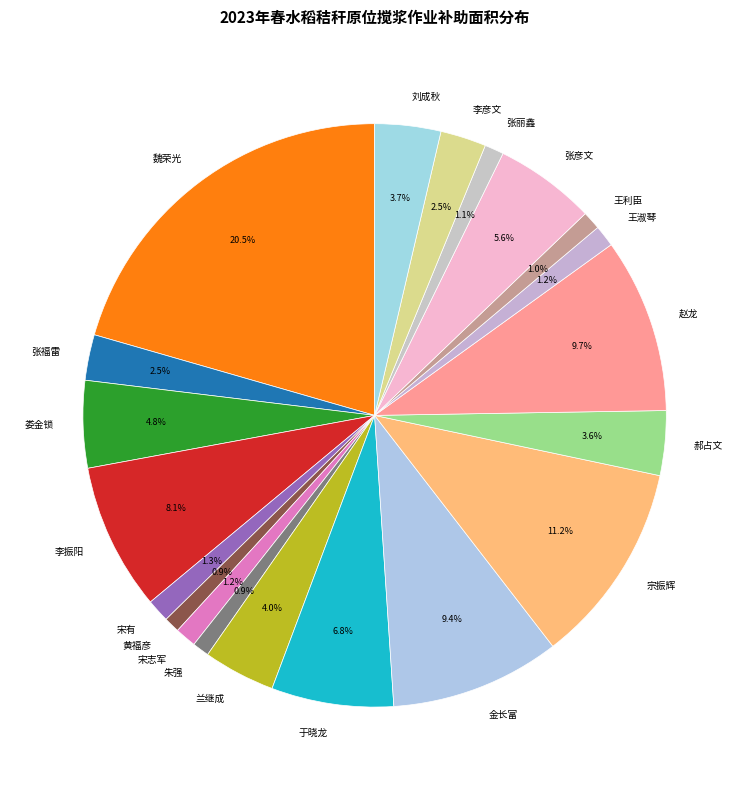

What percentage is the 张丽鑫 slice, to the nearest percent?

1%